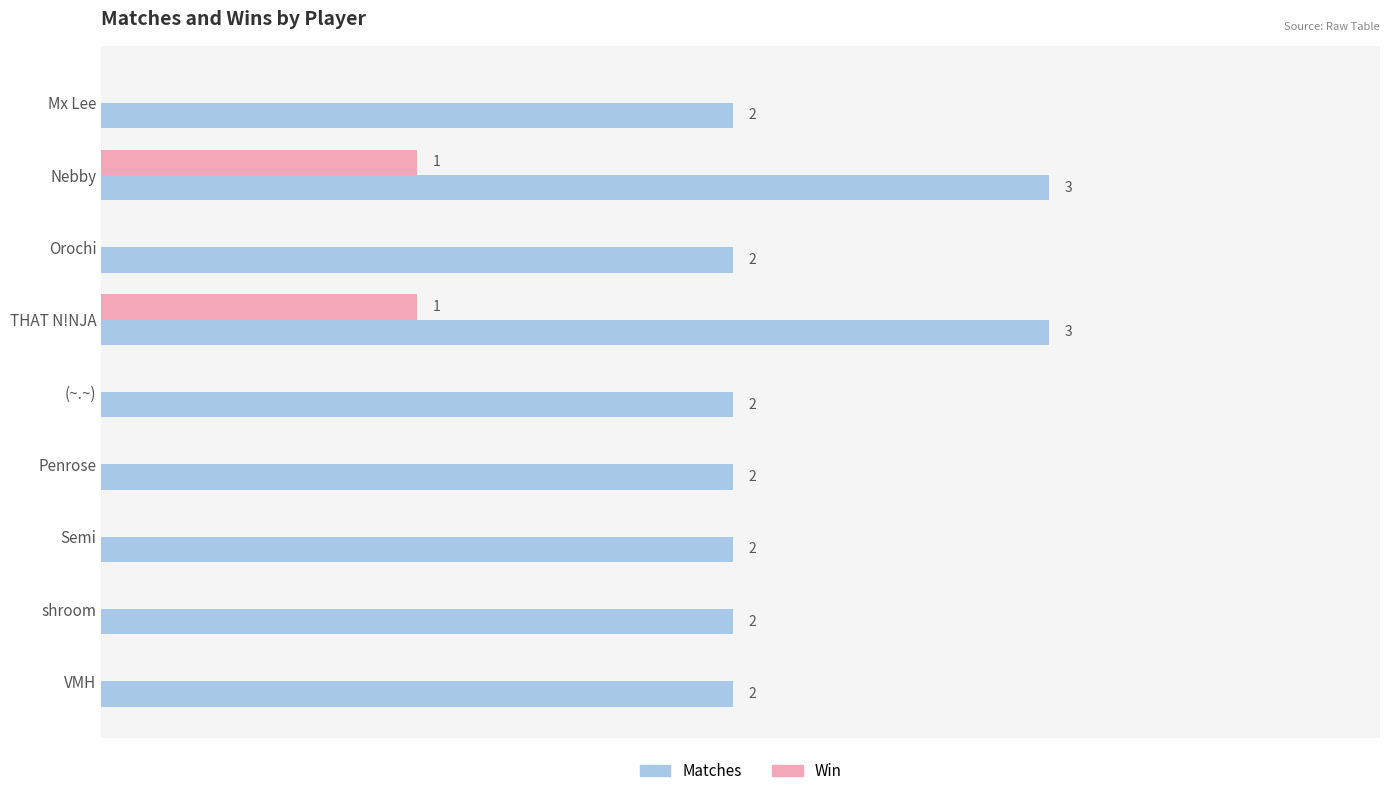

Is the value of Win at VMH greater than the value of Matches at Orochi?

No